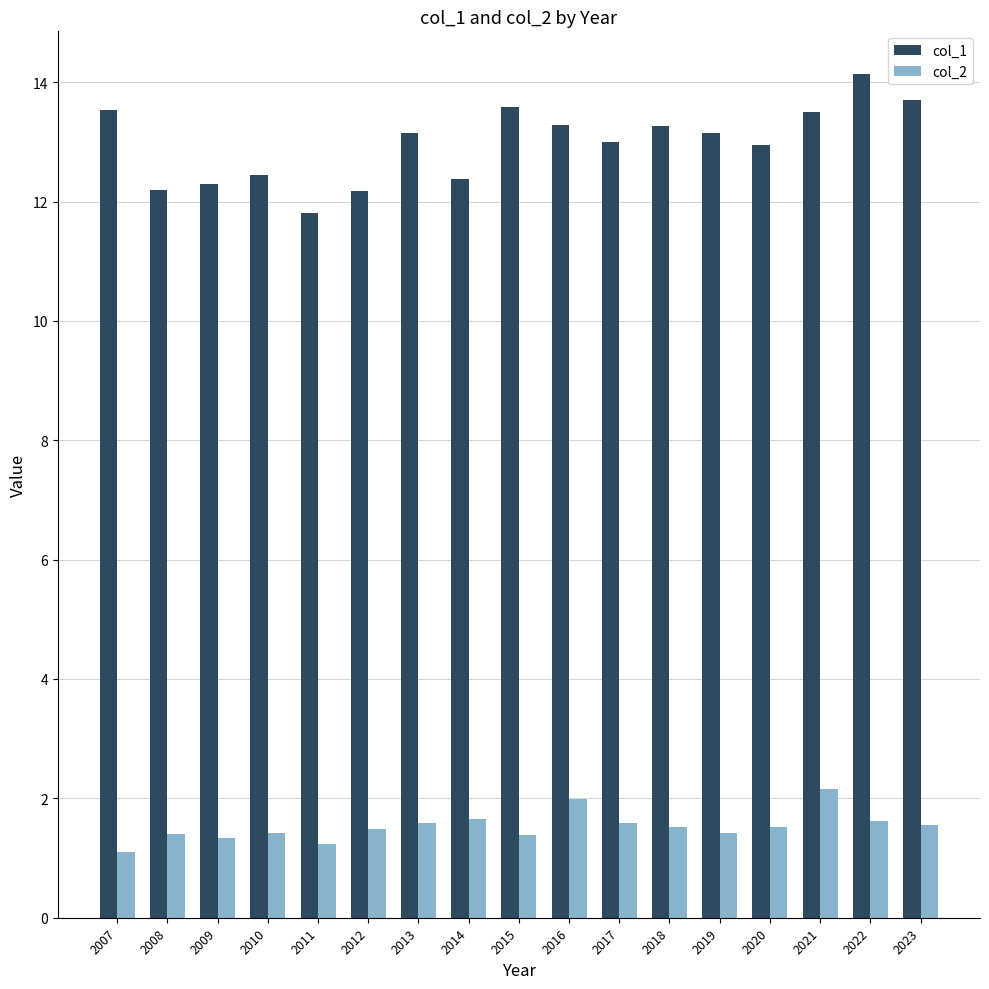

At which label does col_2 reach its peak?

2021